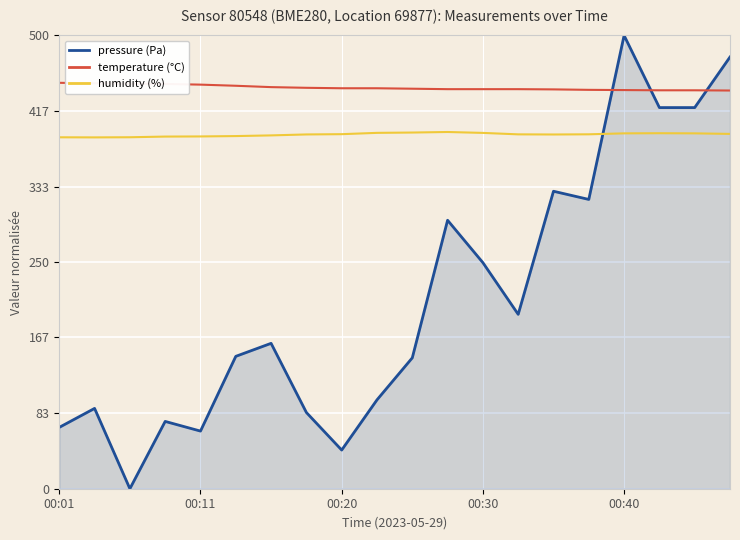

What is the greatest value displayed?

500.0